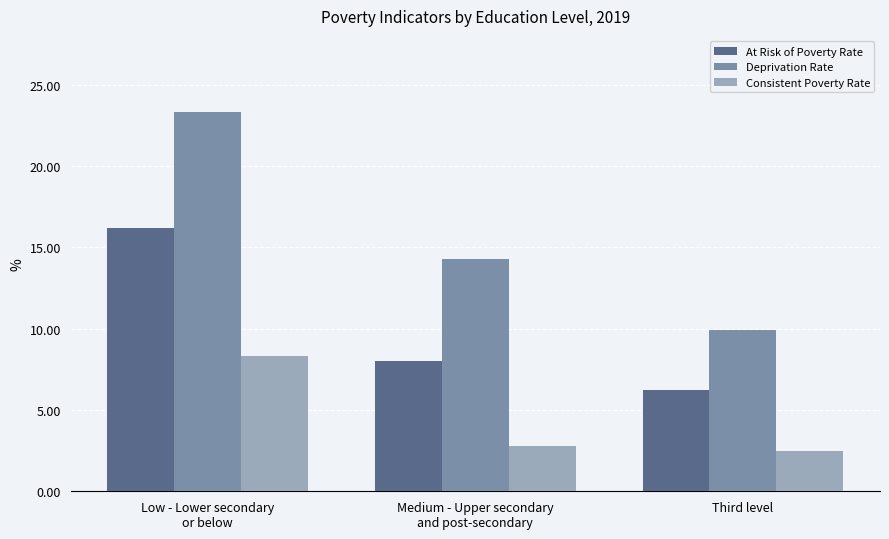

Are the bars horizontal?

No